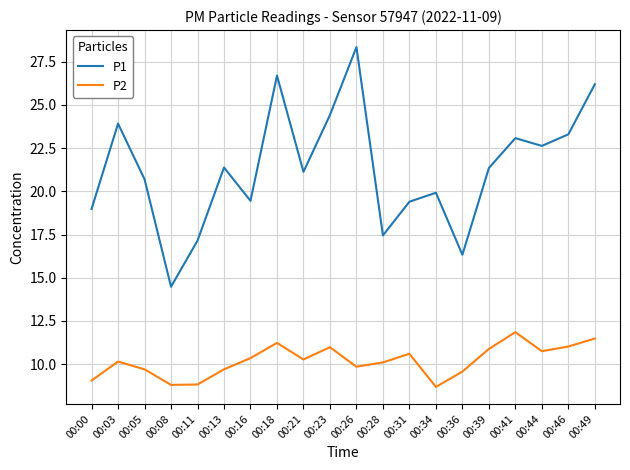

True or false: P1 has a value of 9.1 at 00:49.

False